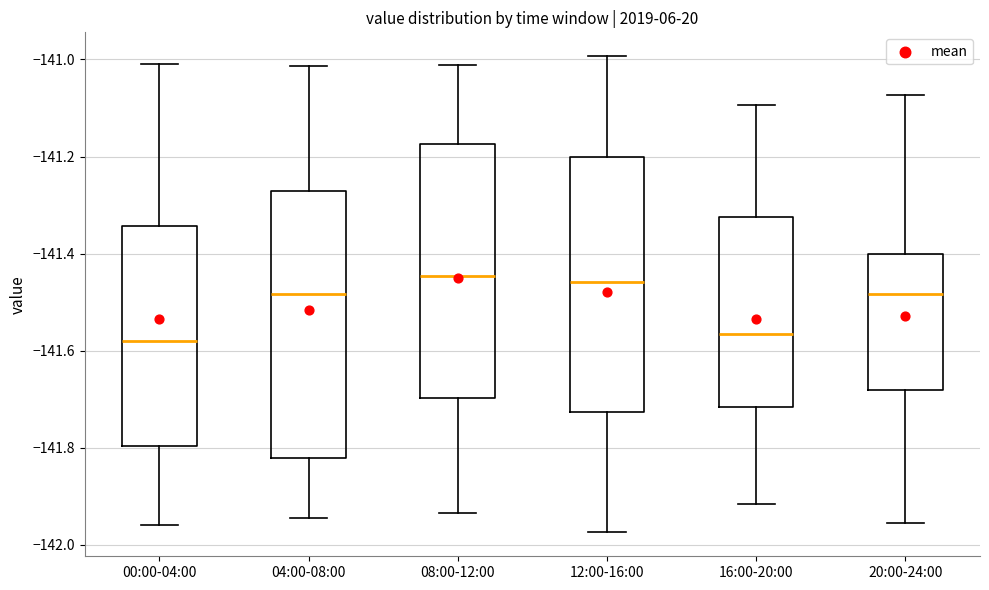

Comparing the boxes themselves (not the whiskers), which one is the tallest?

04:00-08:00